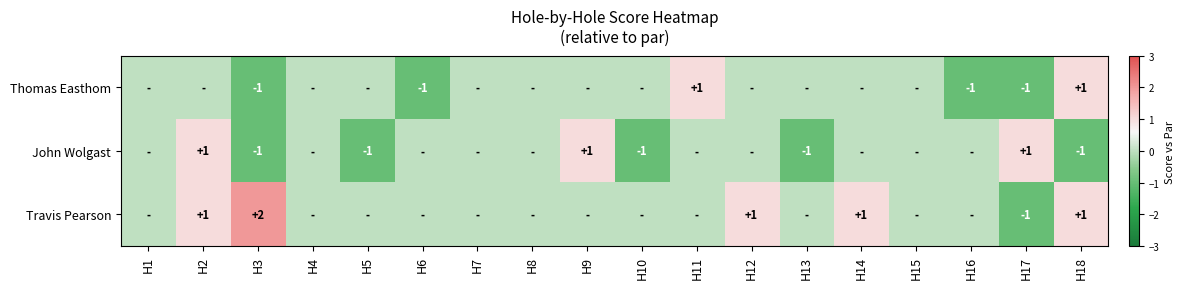

True or false: John Wolgast has a value of -1 at H3.

True